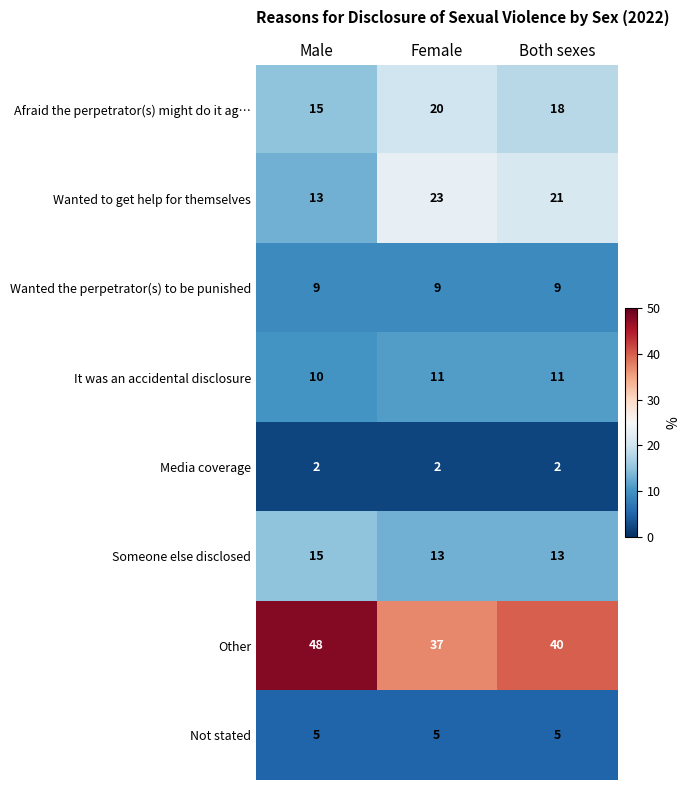

What is the approximate value of Not stated at Both sexes?

5